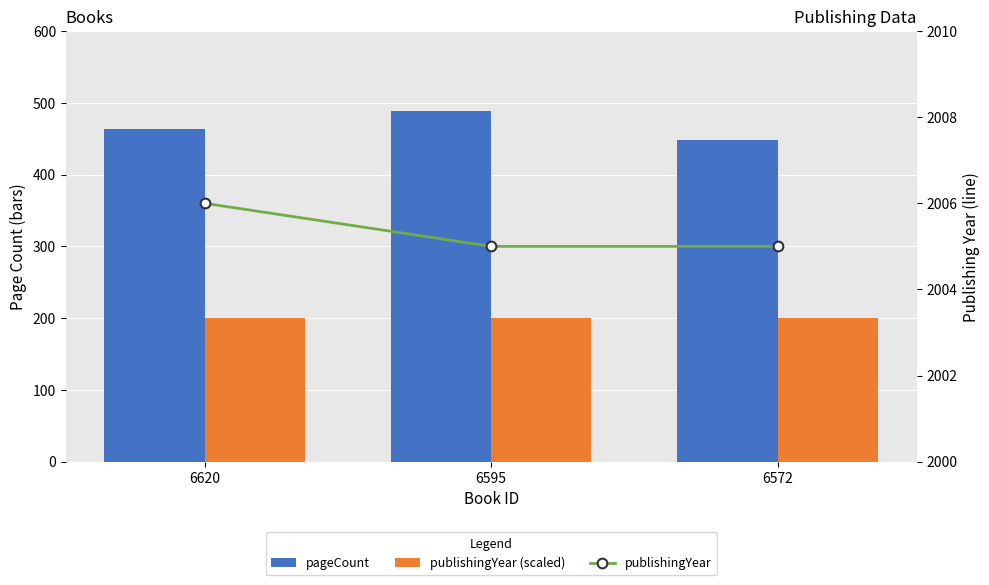

How many categories are shown in the chart?

3